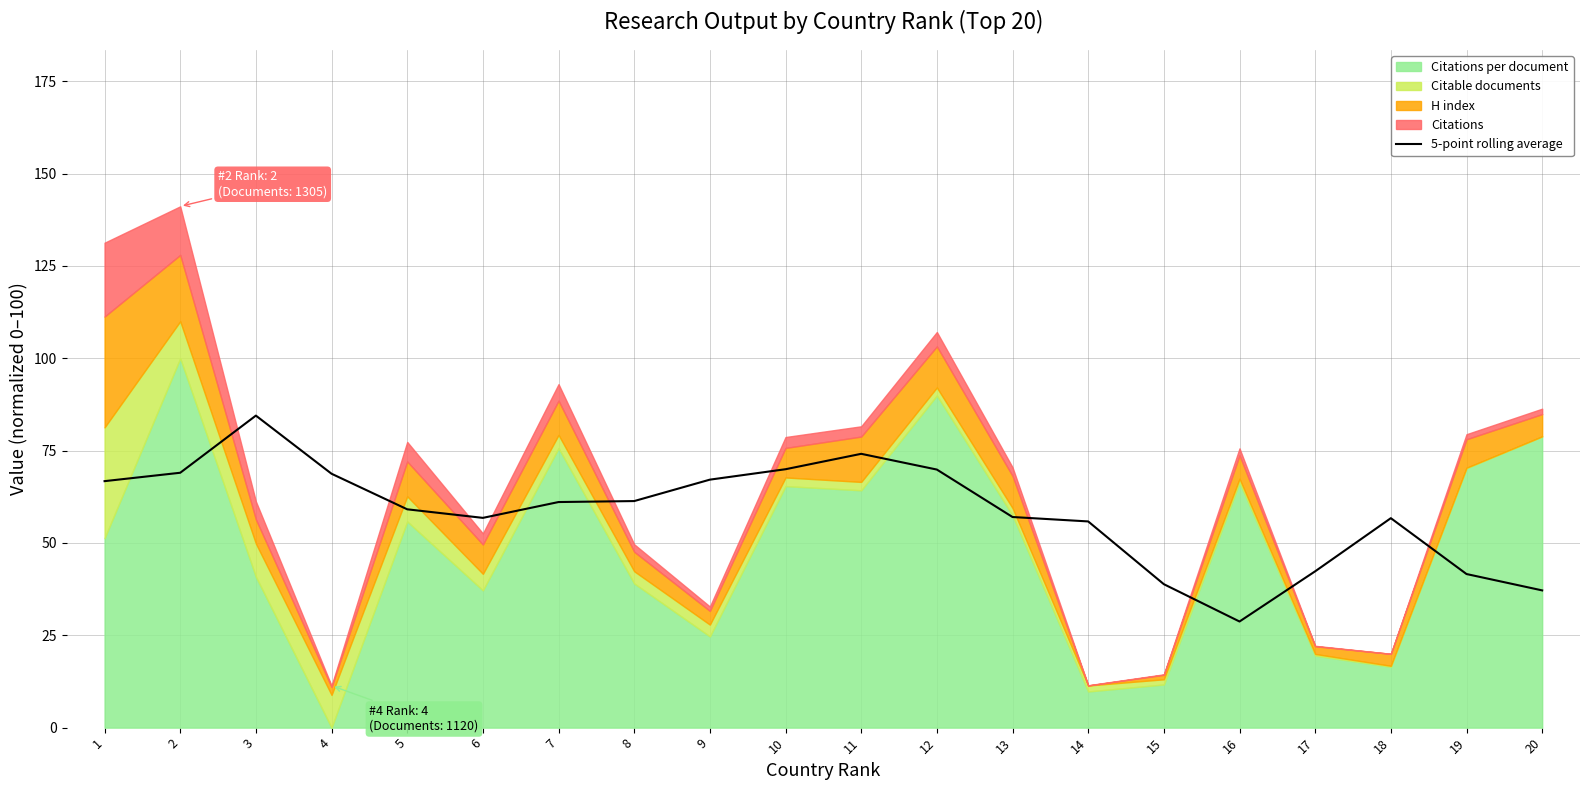

True or false: there are more than 1 points higher than both neighbors.

True